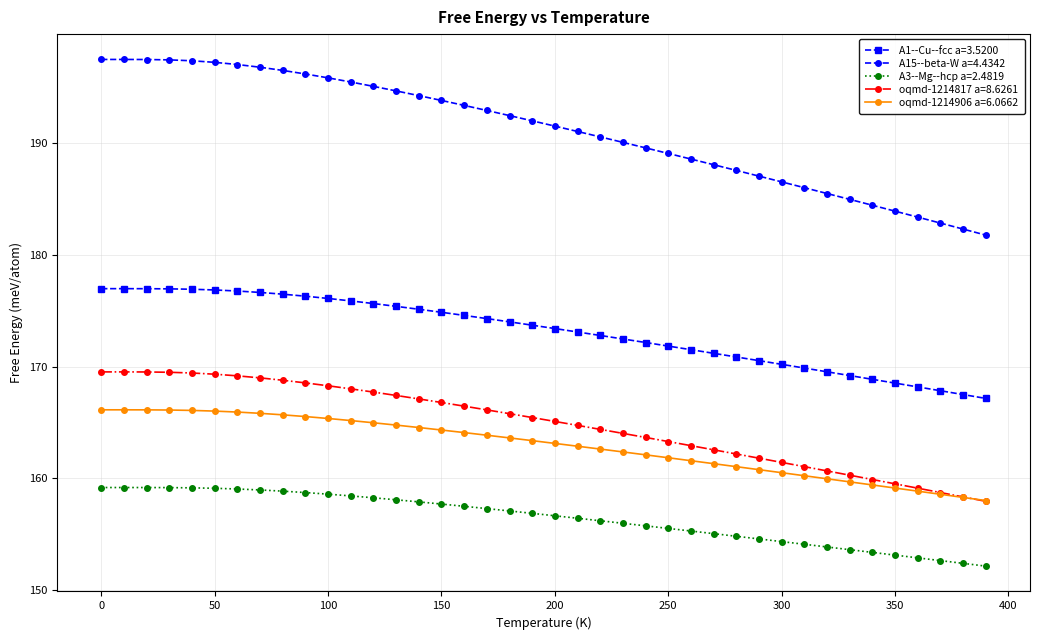

How many lines are shown in the chart?

5